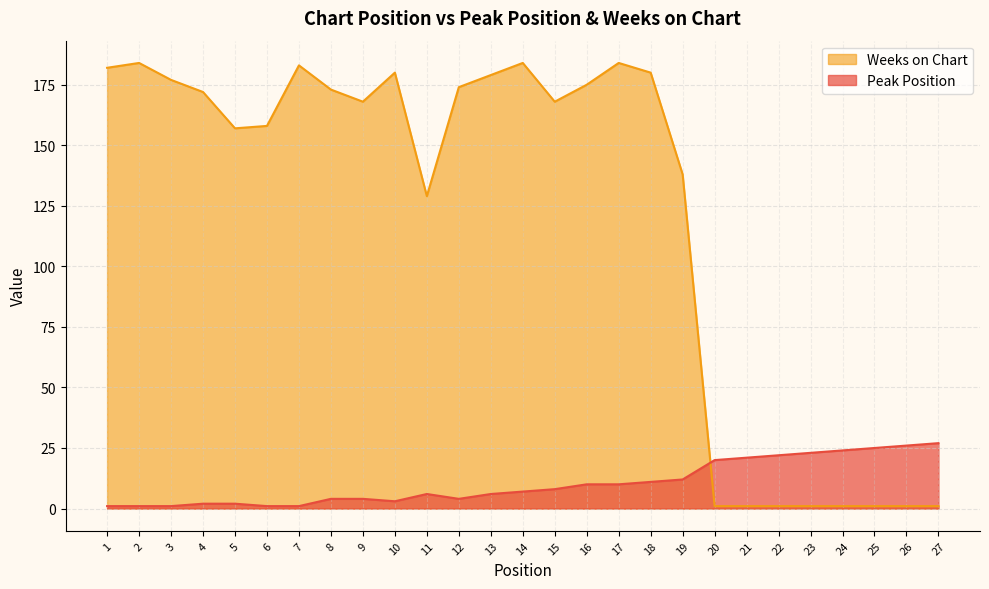

Reading left to right, transcribe all the data shown in this chart.

Peak Position: 1=1	2=1	3=1	4=2	5=2	6=1	7=1	8=4	9=4	10=3	11=6	12=4	13=6	14=7	15=8	16=10	17=10	18=11	19=12	20=20	21=21	22=22	23=23	24=24	25=25	26=26	27=27
Weeks on Chart: 1=182	2=184	3=177	4=172	5=157	6=158	7=183	8=173	9=168	10=180	11=129	12=174	13=179	14=184	15=168	16=175	17=184	18=180	19=138	20=1	21=1	22=1	23=1	24=1	25=1	26=1	27=1